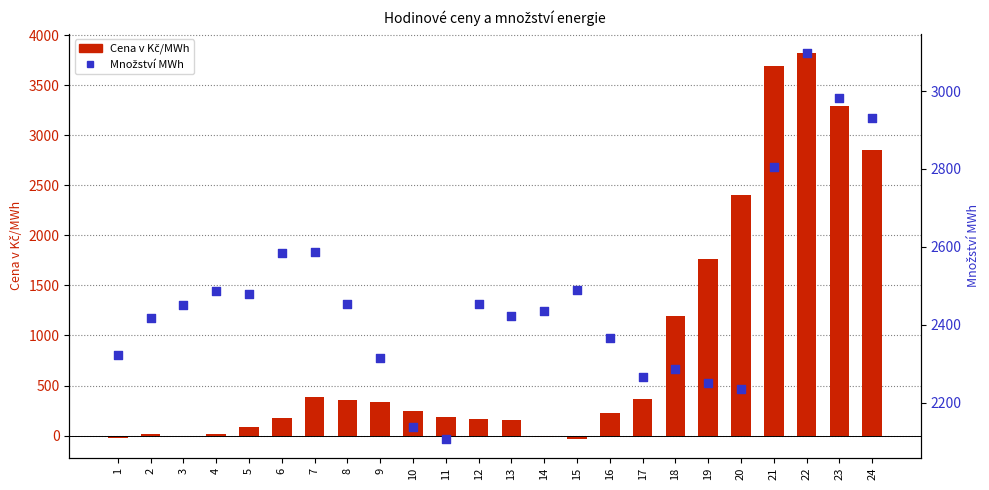

Which series reaches the maximum Y coordinate?

Cena v Kč/MWh